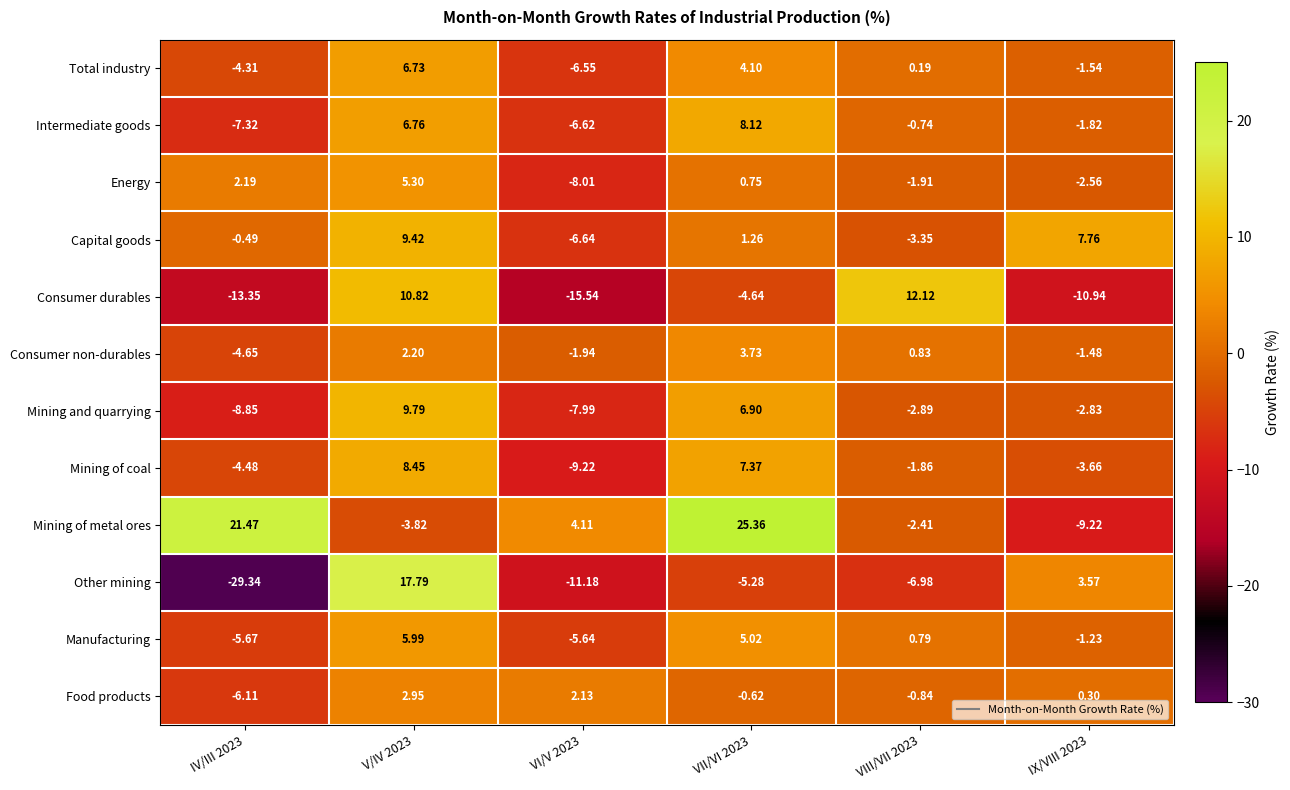

At which category is the sum across all series the highest?

V/IV 2023